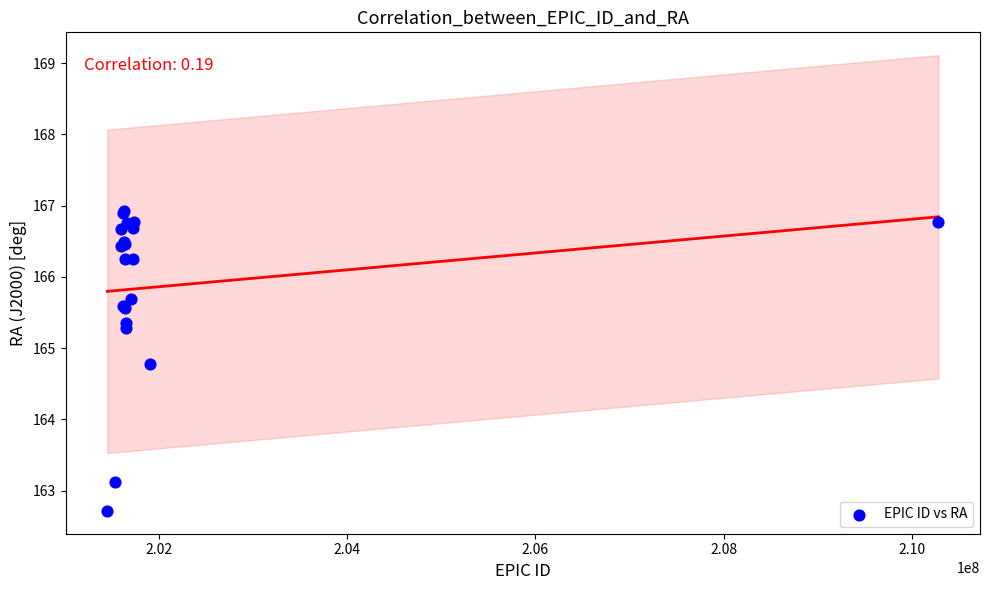

What Y value in the scatter plot is closest to 164?

164.8